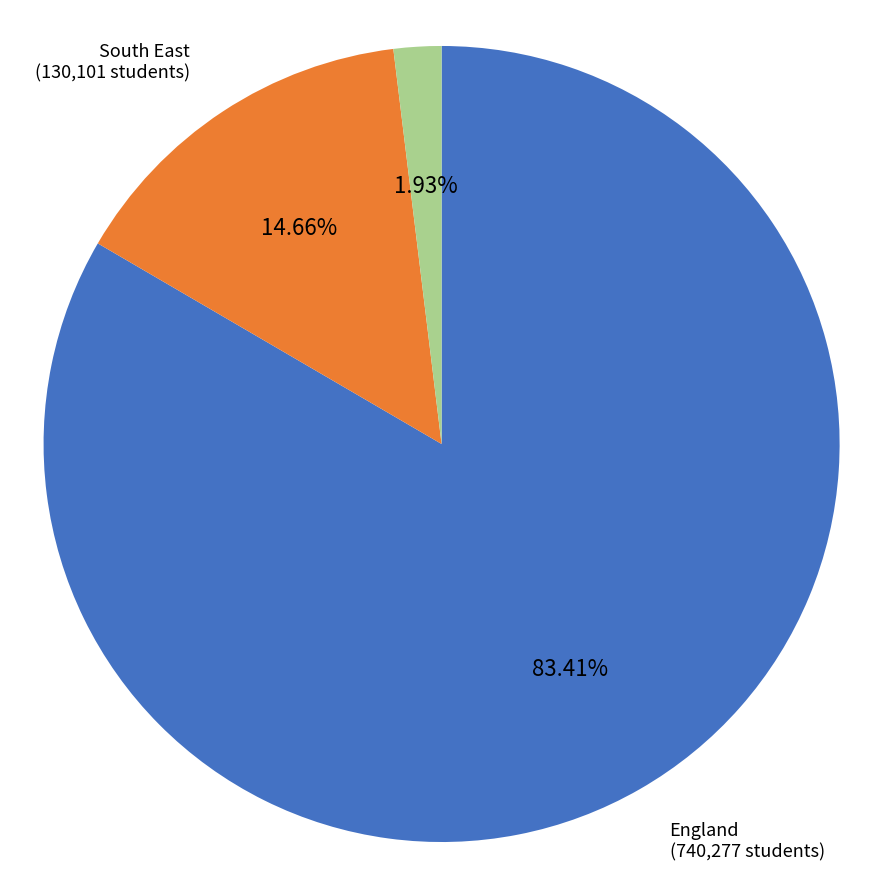

How many slices are in this pie chart?

3